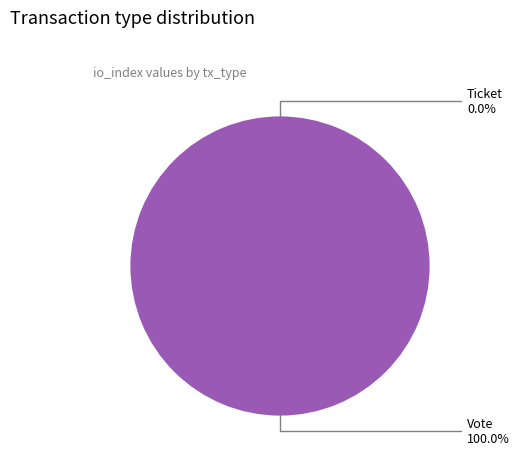

How many segments does this pie chart have?

2